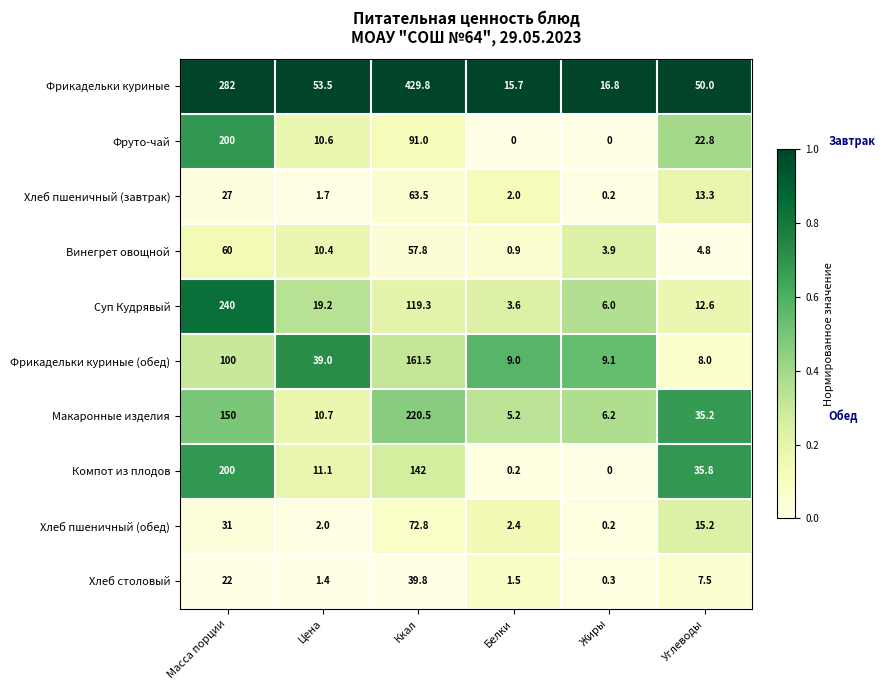

Which category has the highest value across all series?

Ккал